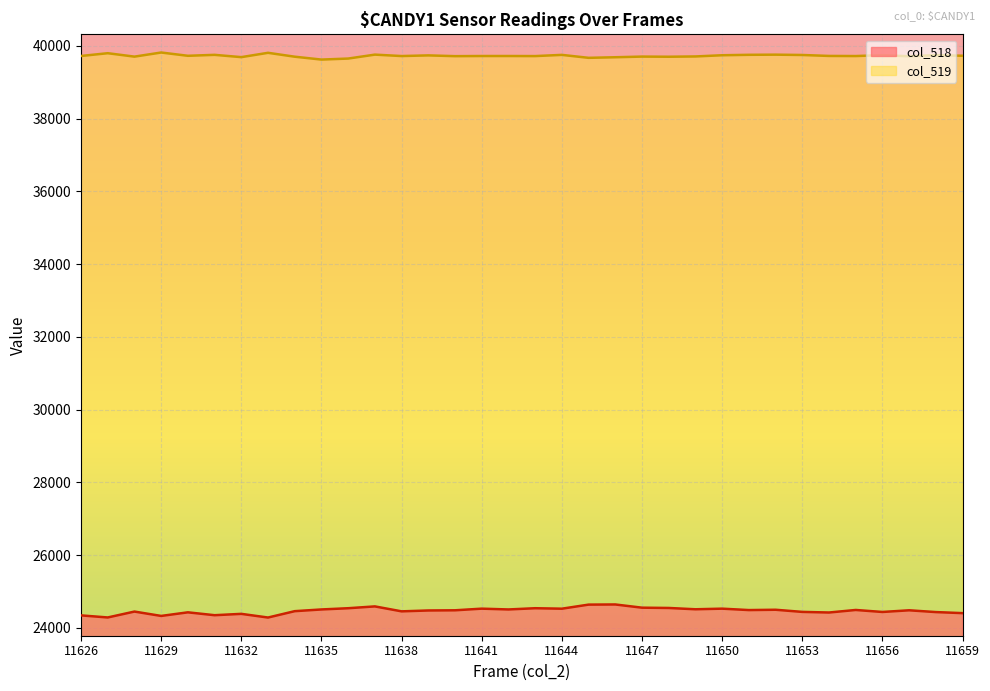

Rank the series at 11644 from lowest to highest value.

col_518, col_519